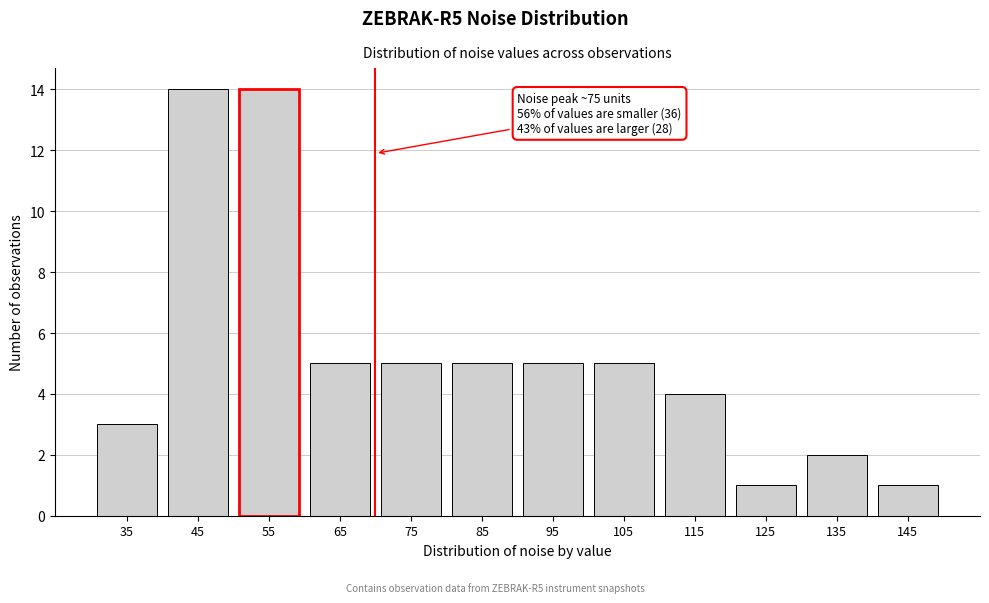

Reading right to left, extract all data points from this chart.

145=1	135=2	125=1	115=4	105=5	95=5	85=5	75=5	65=5	55=14	45=14	35=3